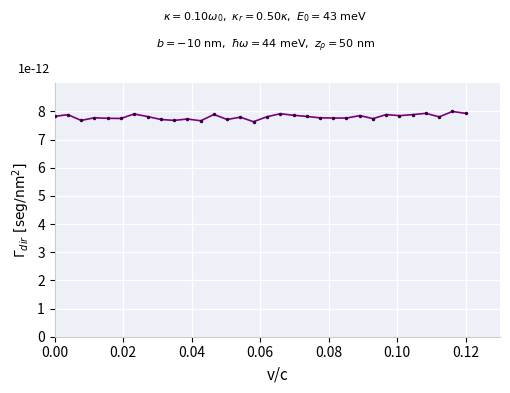

True or false: the data has more than 2 interior local peaks.

True